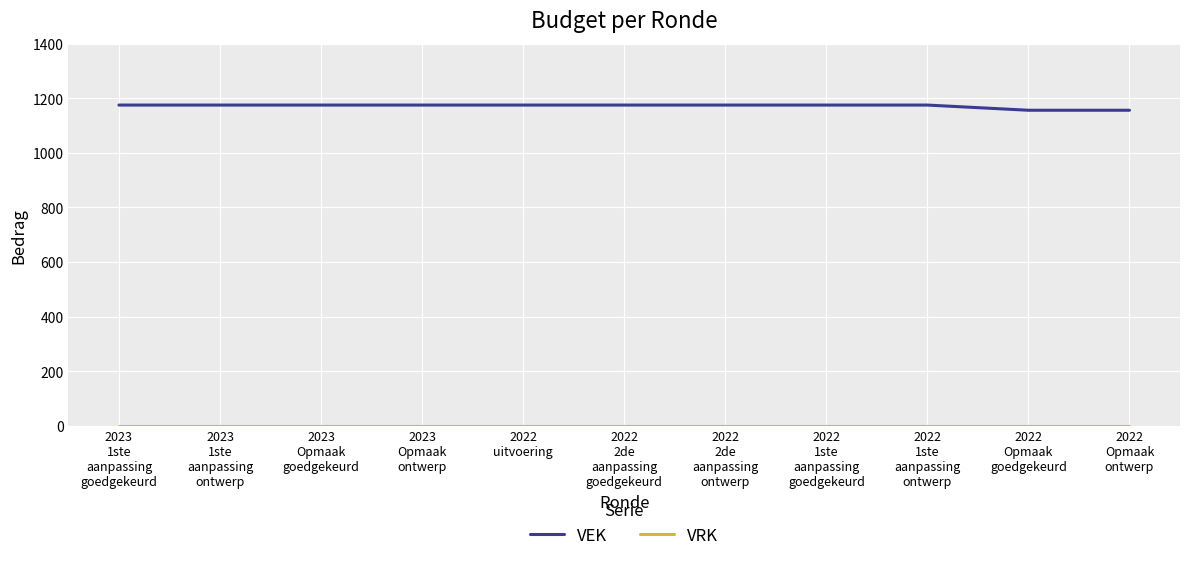

What is the maximum value for VEK?

1175